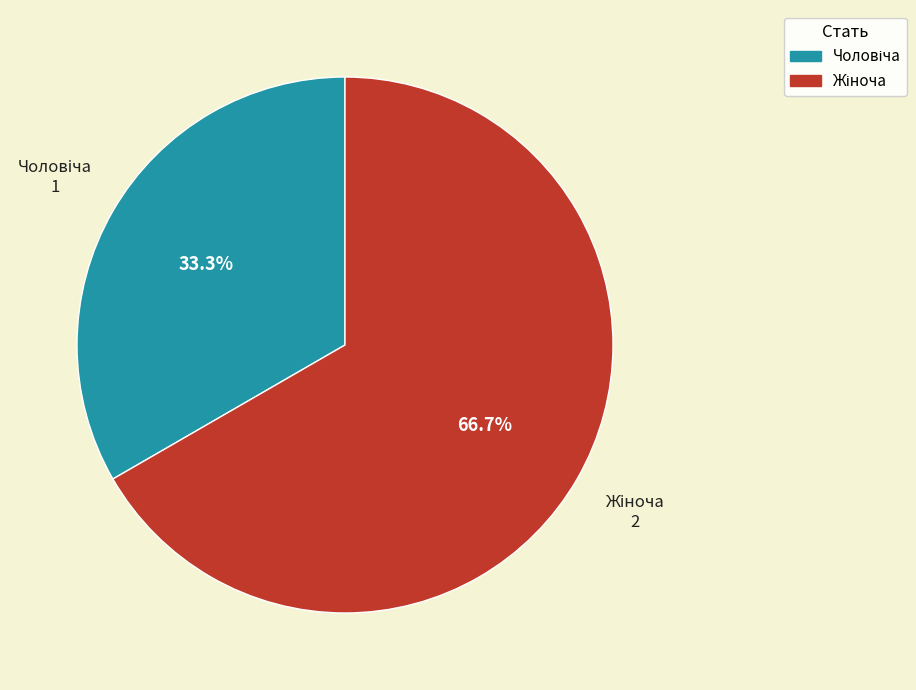

Is there a majority slice in this chart?

Yes